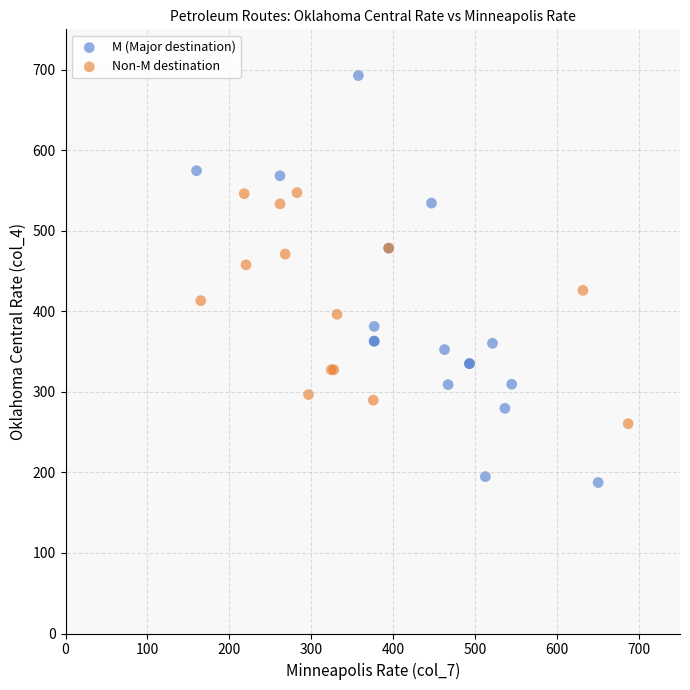

Which series contains the lowest Y value?

M (Major destination)